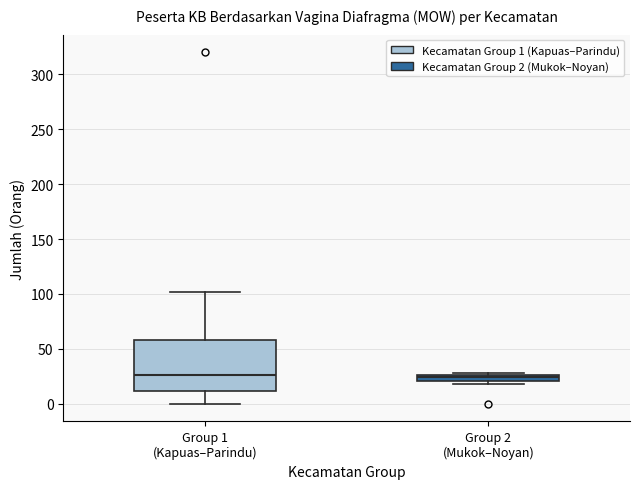

Where does the upper whisker of the box for Group 1 (Kapuas–Parindu) end on the y-axis? The values are not printed on the chart, so give them approximately, as read against the axis.

100